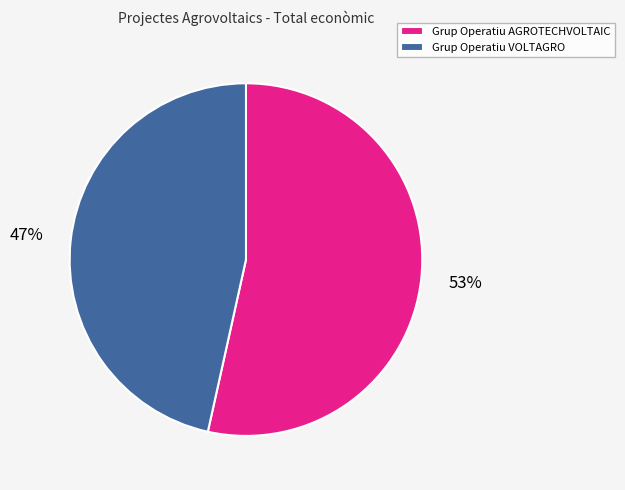

To the nearest percent, what percentage of the pie is Grup Operatiu AGROTECHVOLTAIC?

53%